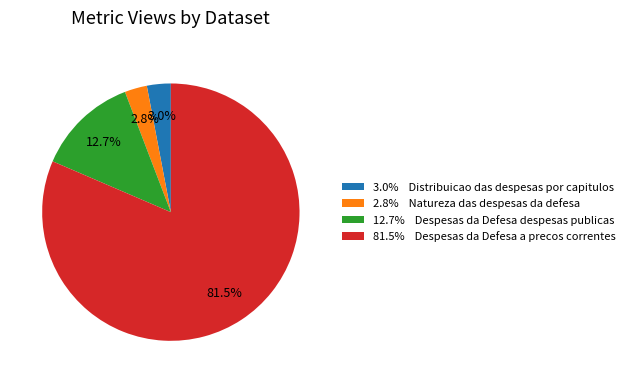

What is the largest slice in the pie chart?

81.5% Despesas da Defesa a precos correntes